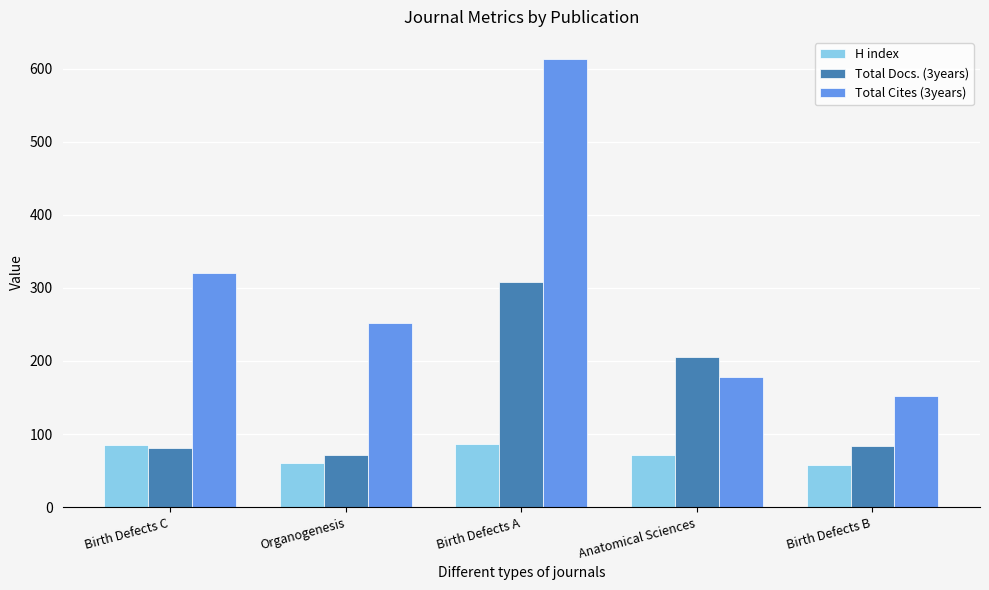

What is the value of the Total Docs. (3years) bar at the 5th from the left?

84